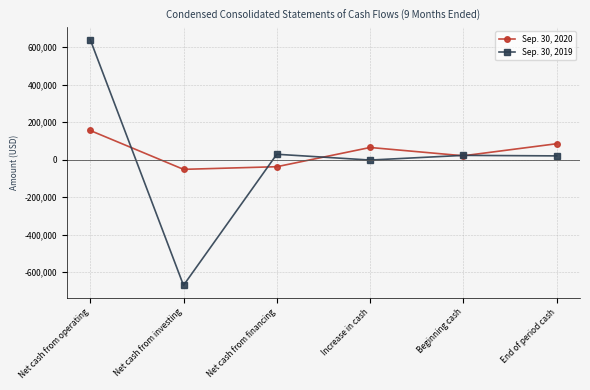

Where does the Sep. 30, 2020 series first go above 64246?

Net cash from operating